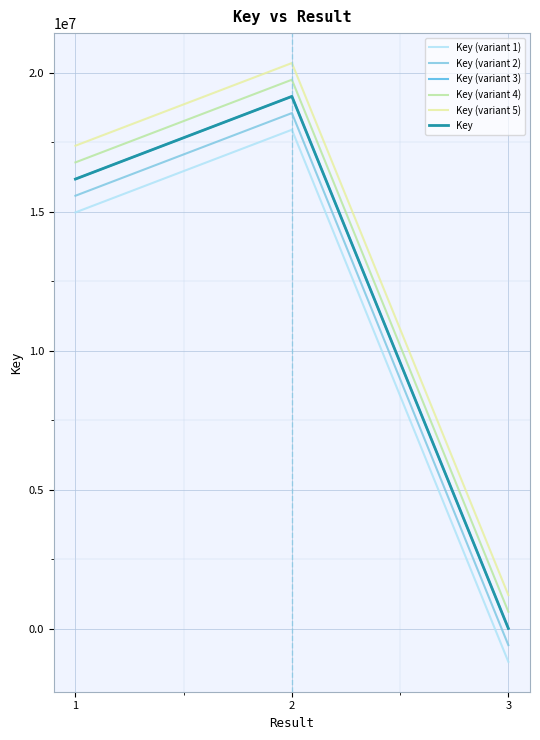

At how many categories does at least one series exceed 9040121?

2